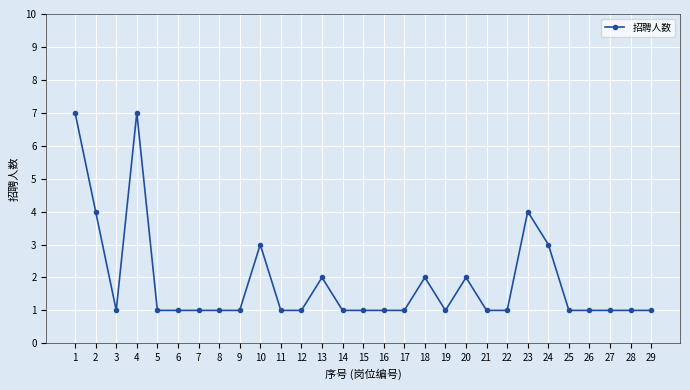

Count the values in the range 1 to 2.

23